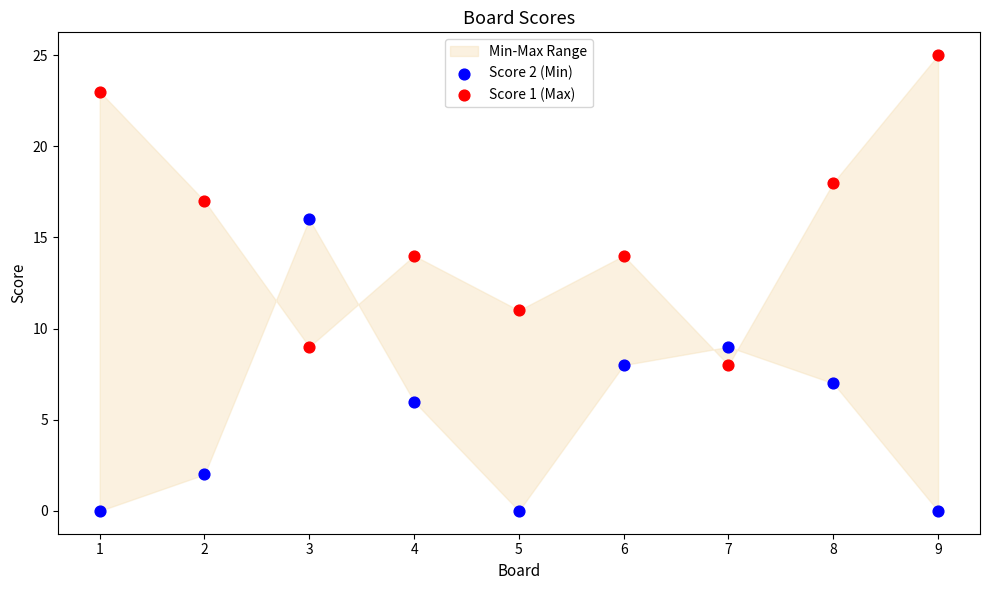

Across all series, what Y value is closest to 12?

11